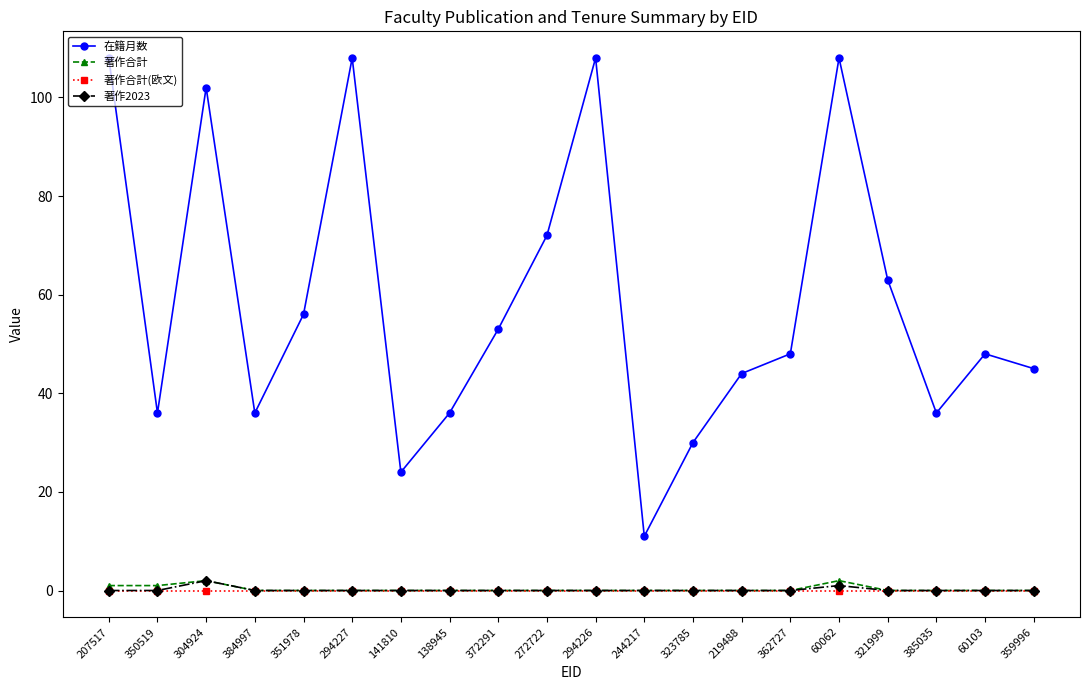

True or false: 著作合計 and 在籍月数 cross at least once.

False